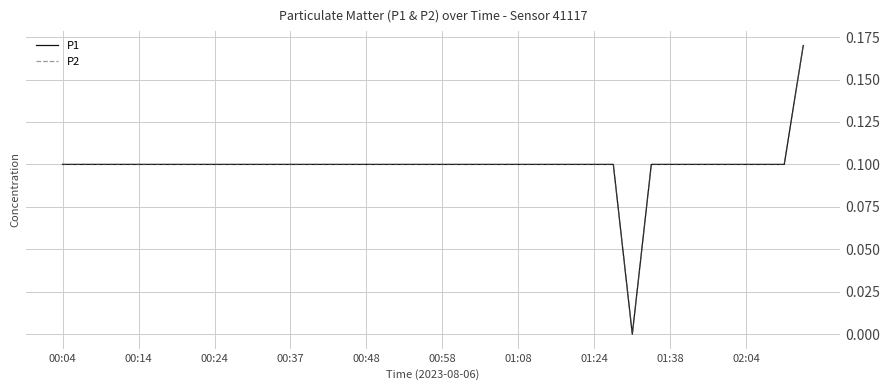

True or false: P2 and P1 cross at least once.

False